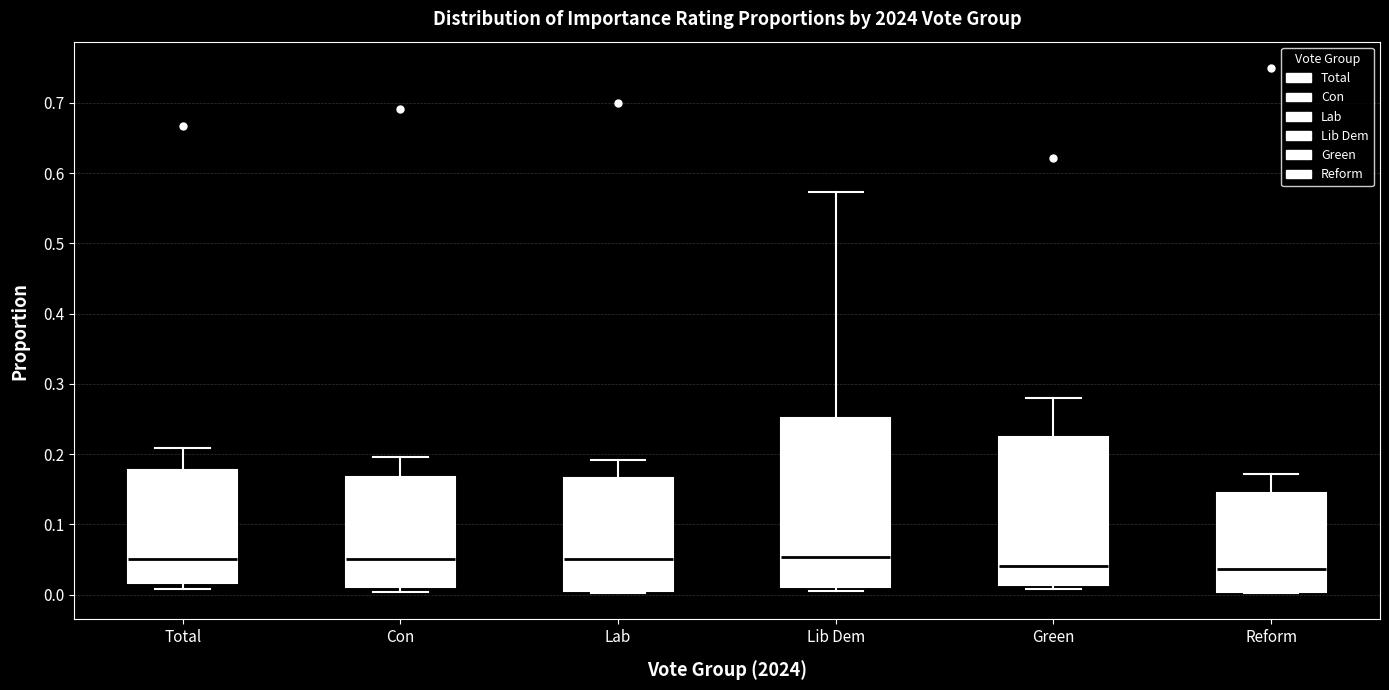

Where is the lower edge of the box for Lab on the y-axis? The values are not printed on the chart, so give them approximately, as read against the axis.

0.01